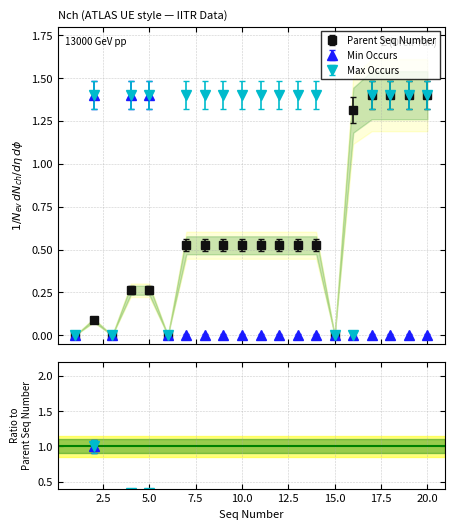

Between 16 and 8, which is larger?

16